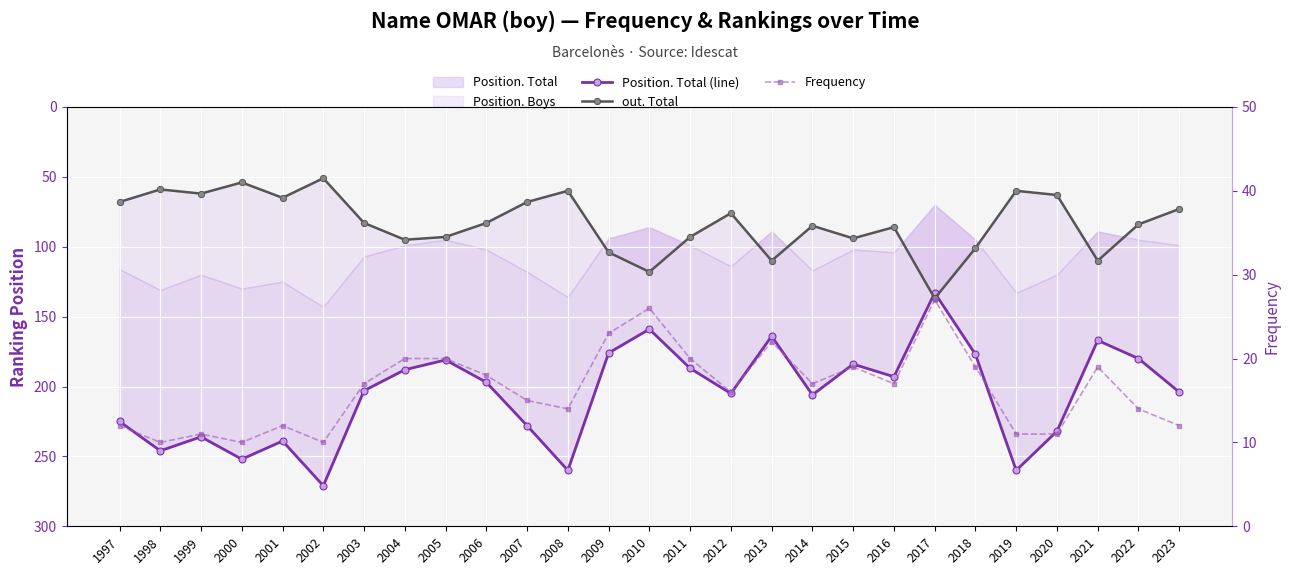

What value does the Frequency series have at 2004, to the nearest 5?

20